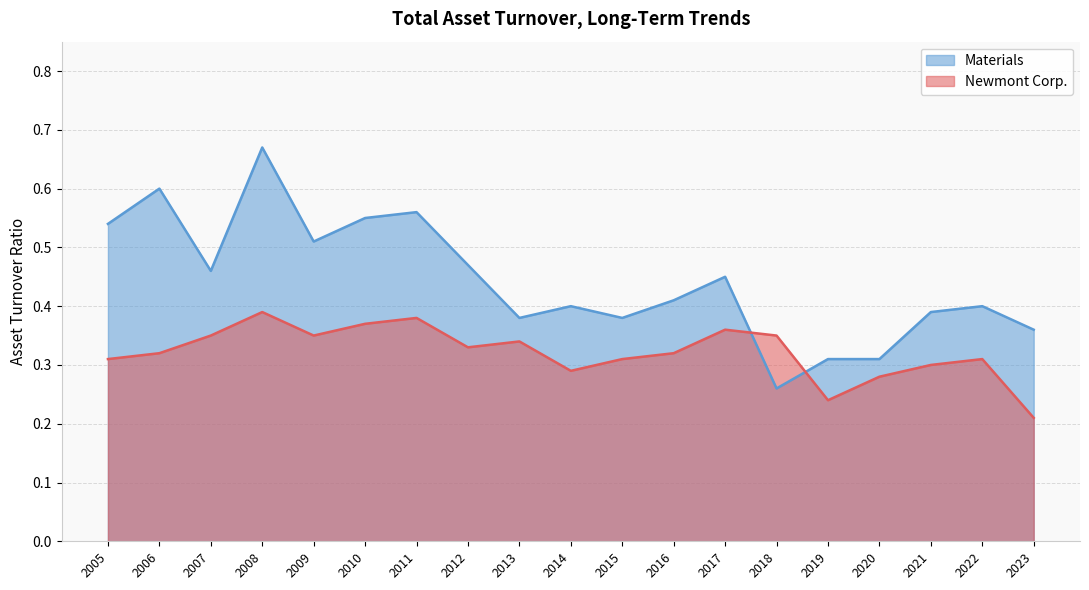

What is the value of the Newmont Corp. point at the 11th from the left?

0.3